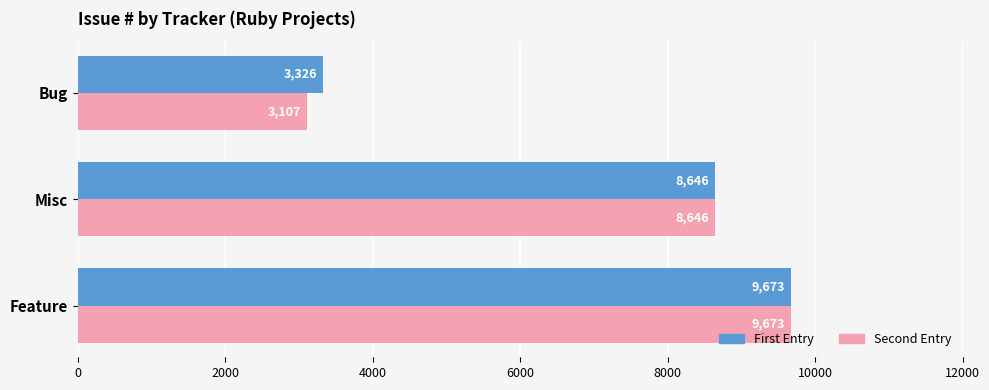

True or false: First Entry has a value of 3326 at Bug.

True